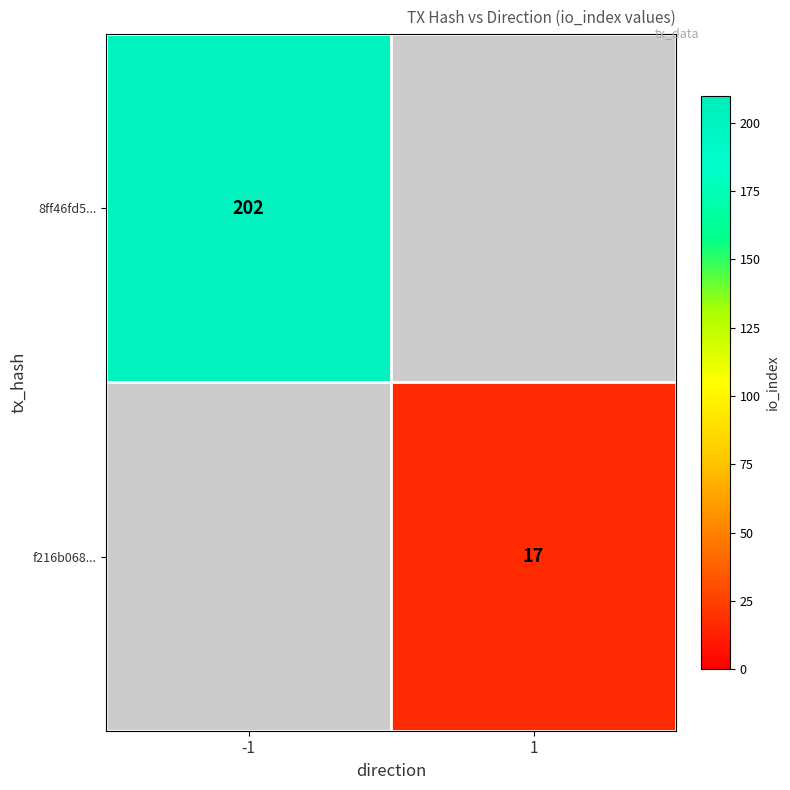

Is it true that f216b068... equals 24.5 at 1?

False